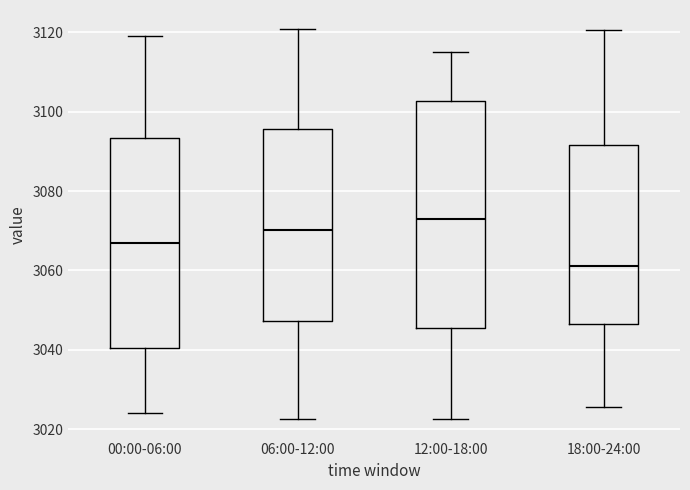

Which box is the tallest, from its lower edge to its upper edge?

12:00-18:00